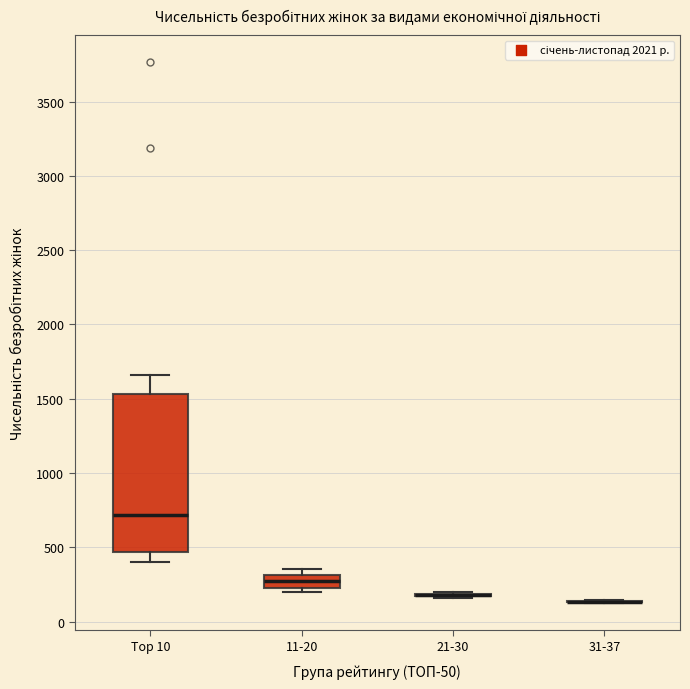

Reading left to right, transcribe this box plot: for each box, give where its median line is, the range the box spans, and where its two whiskers end, as read against the y-axis. The values are not printed on the chart, so give them approximately, as read against the axis.

Top 10: median 700, box 450 to 1550, whiskers 400 to 1650
11-20: median 300 (inside the box), box 250 to 300, whiskers 200 to 350
21-30: box collapsed to a line at 200, whiskers 150 to 200
31-37: box collapsed to a line at 150, whiskers 150 to 150